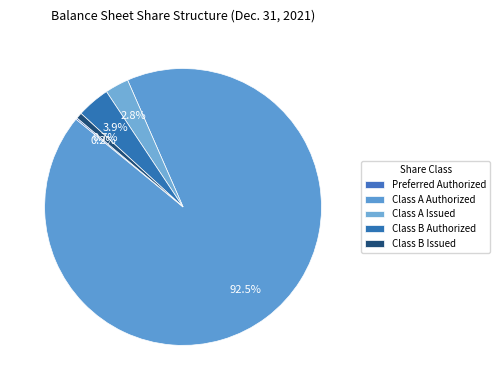

Rank the categories by value from highest to lowest.

Class A Authorized, Class B Authorized, Class A Issued, Class B Issued, Preferred Authorized